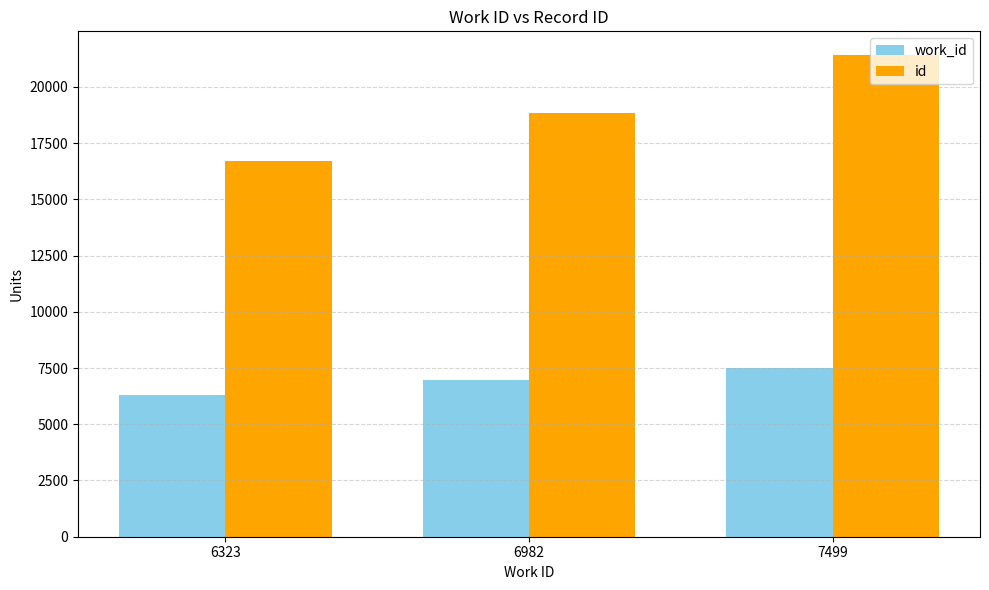

Rank the series at 6982 from highest to lowest value.

id, work_id